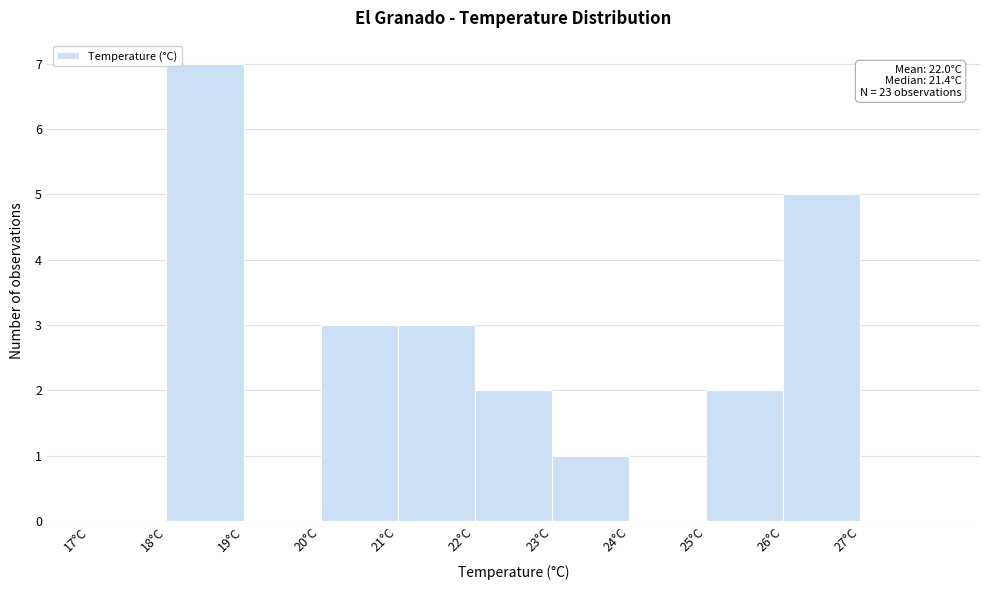

Over which range of the x-axis is the bar tallest?

18 to 19